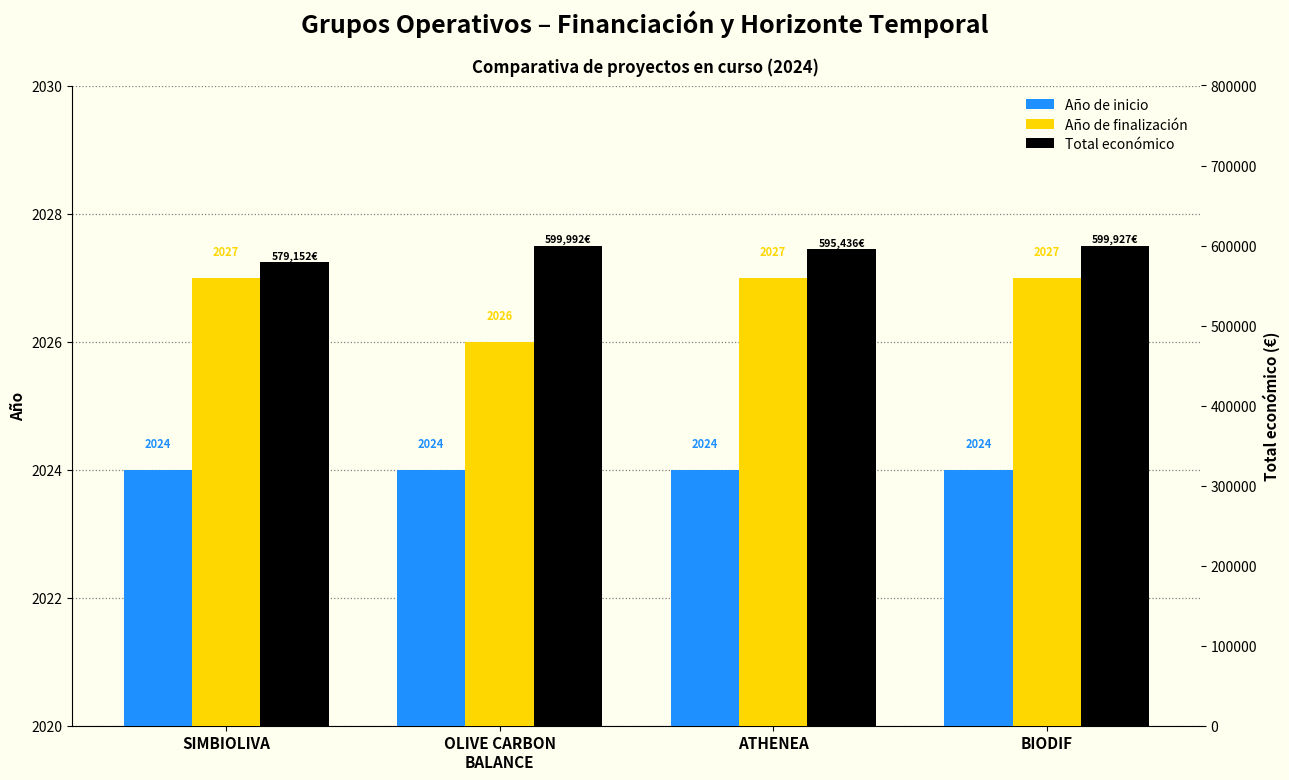

What is the value of the Año de finalización bar at the 3rd from the left?

2027